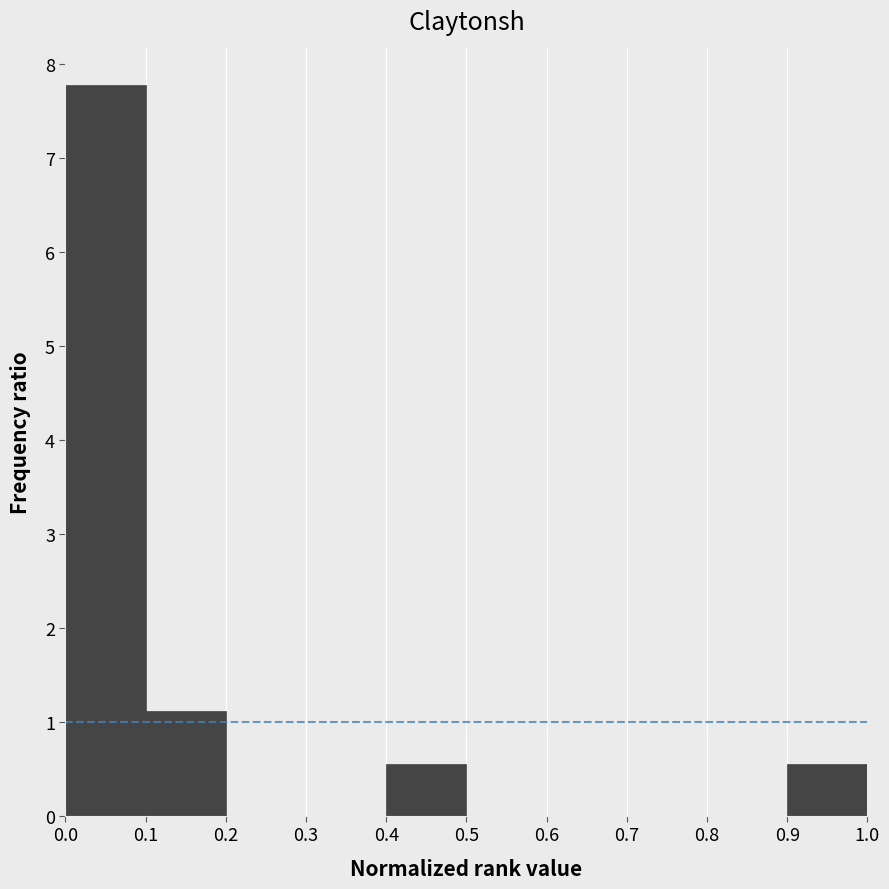

Reading left to right, list every bar in this chart as the range it spans on the x-axis followed by its height. The values are not printed on the chart, so give them approximately, as read against the axis.

0.0 to 0.1: 7.8
0.1 to 0.2: 1.1
0.2 to 0.3: 0
0.3 to 0.4: 0
0.4 to 0.5: 0.6
0.5 to 0.6: 0
0.6 to 0.7: 0
0.7 to 0.8: 0
0.8 to 0.9: 0
0.9 to 1.0: 0.6